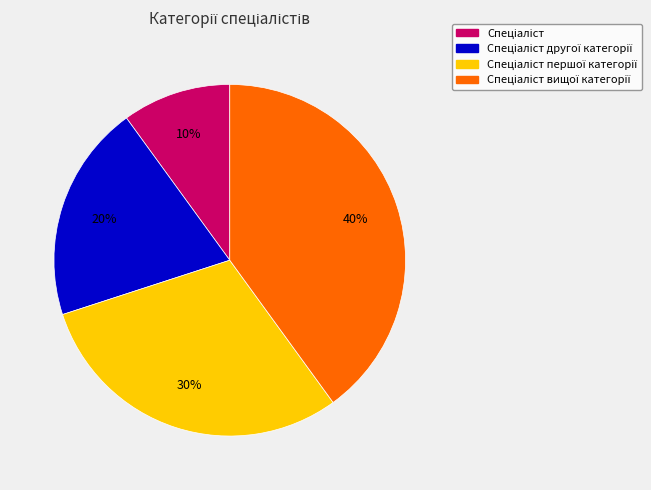

To the nearest percent, what is the average slice percentage?

25%